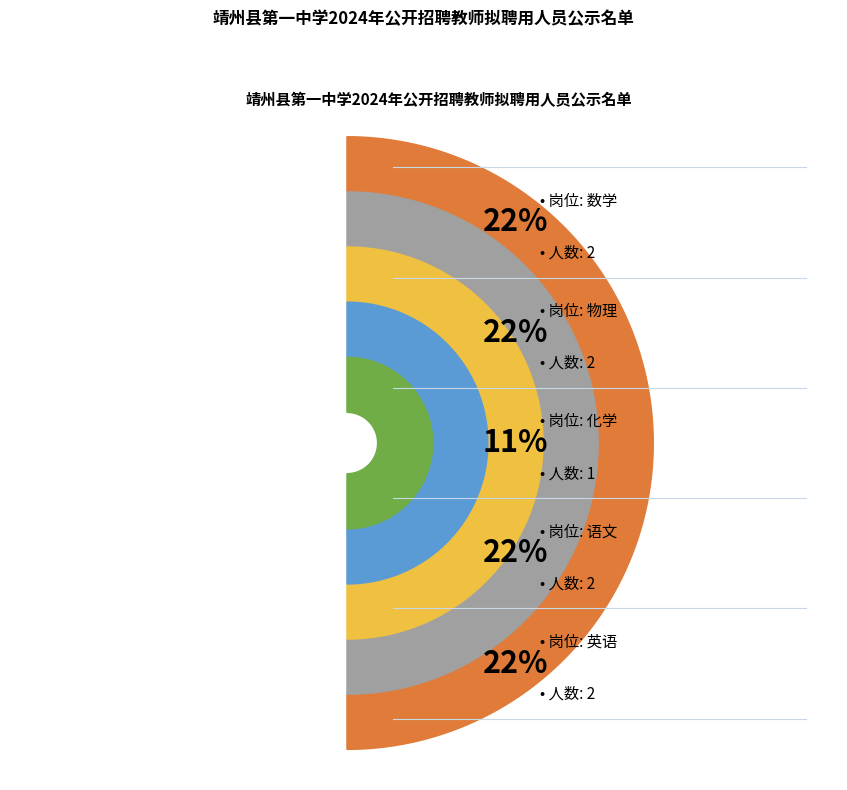

Rank the categories by value from highest to lowest.

数学, 物理, 语文, 英语, 化学